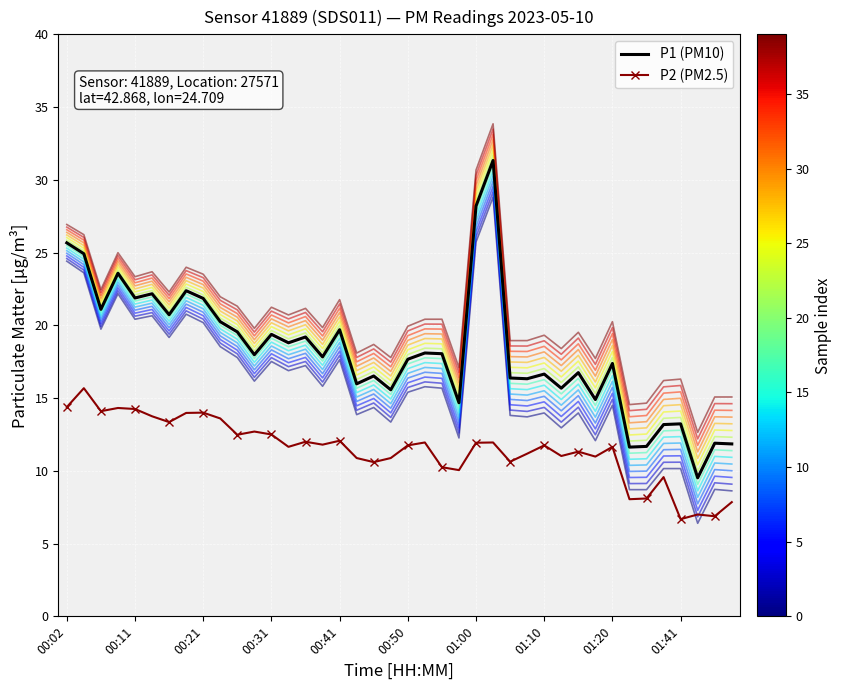

True or false: P1 (PM10) and P2 (PM2.5) intersect in this chart.

False